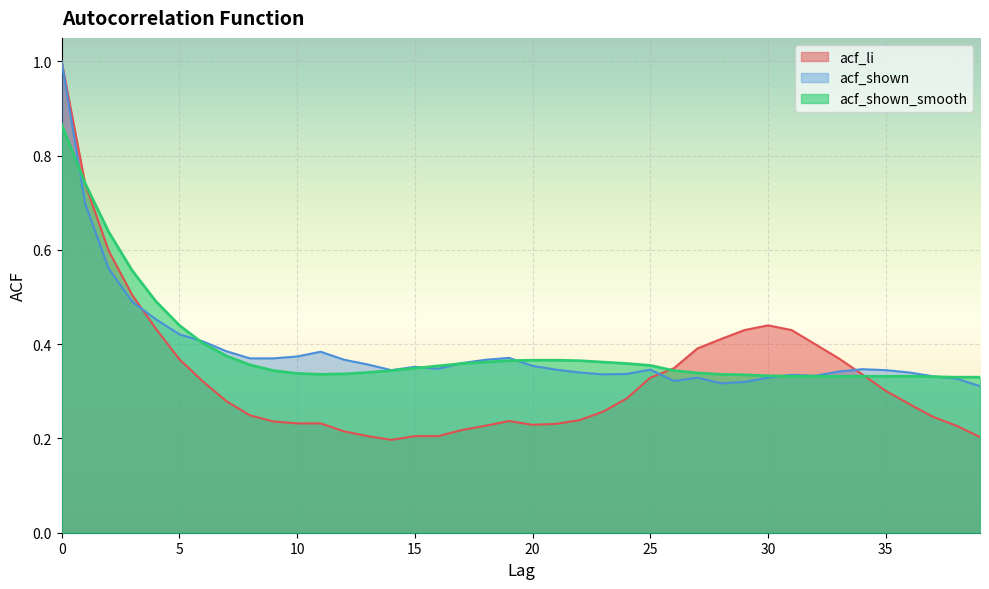

How many lines are shown in the chart?

3